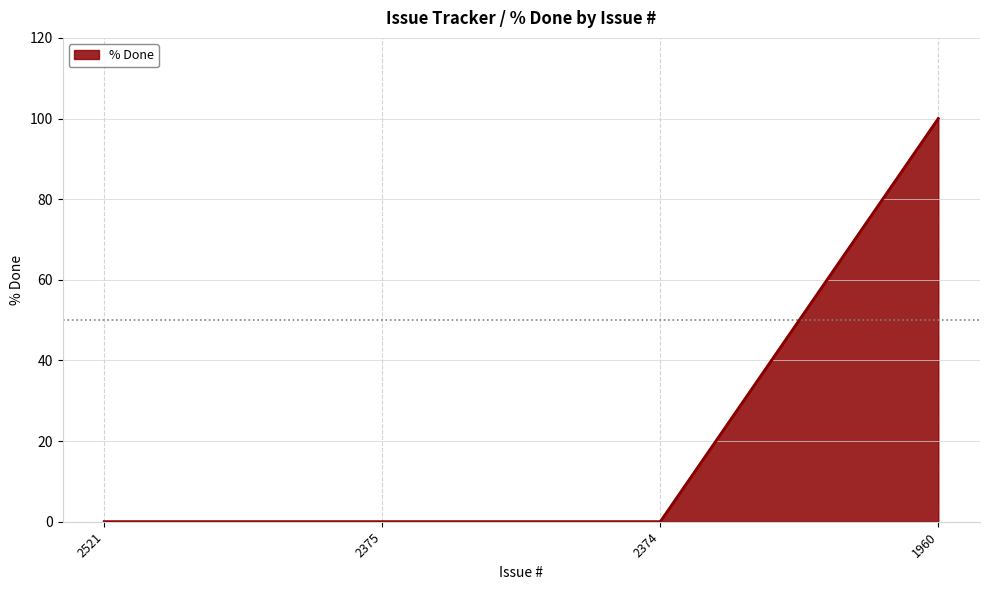

Which has a higher value, 1960 or 2374?

1960